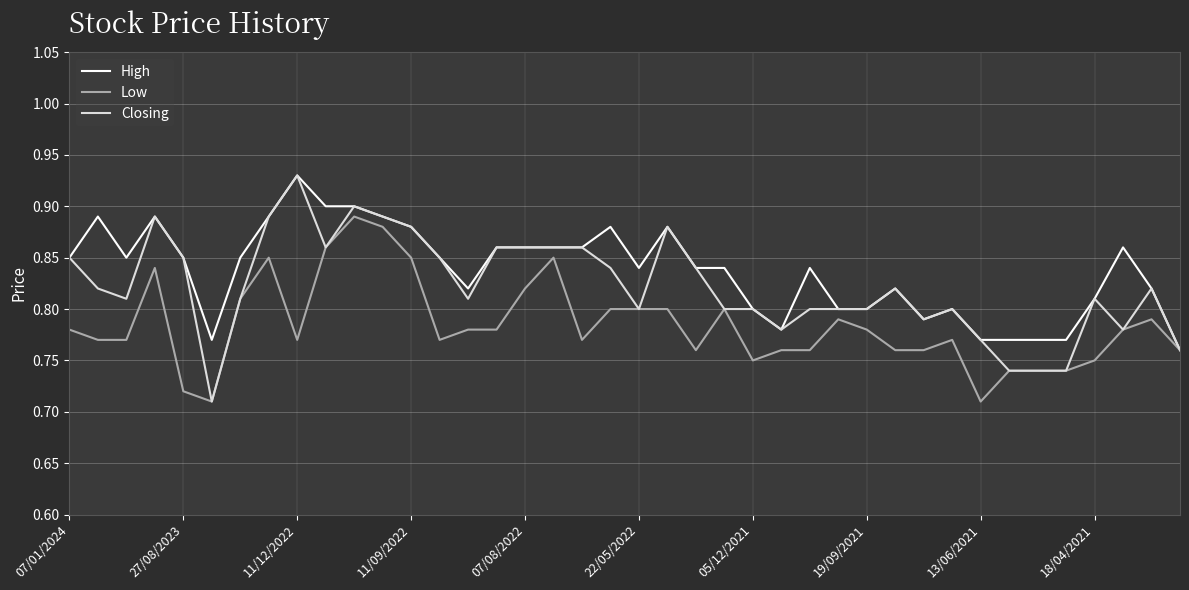

List the series in order of their overall mean, highest first.

High, Closing, Low